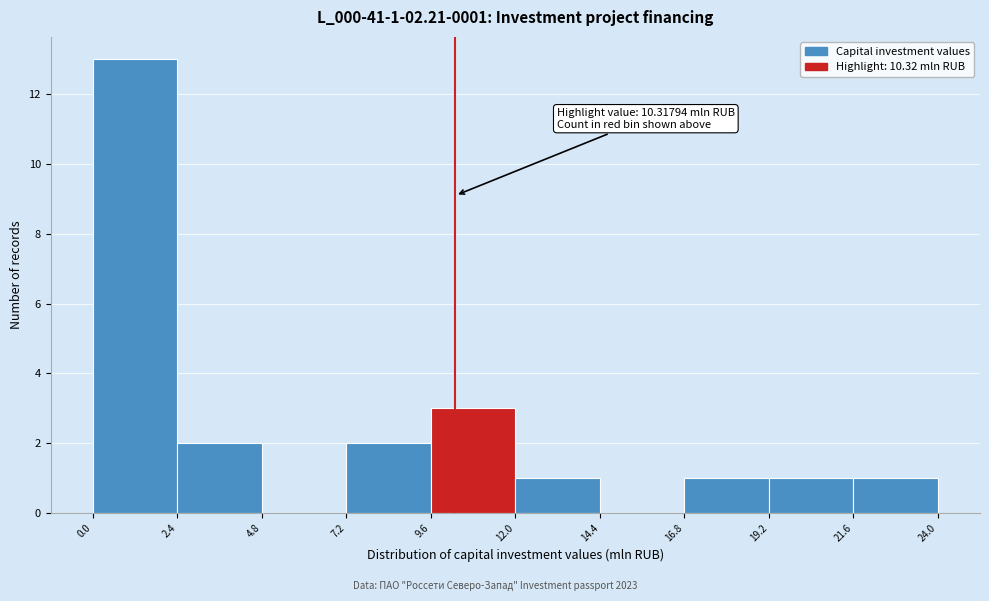

Over which range of the x-axis is the bar tallest?

0.0 to 2.4